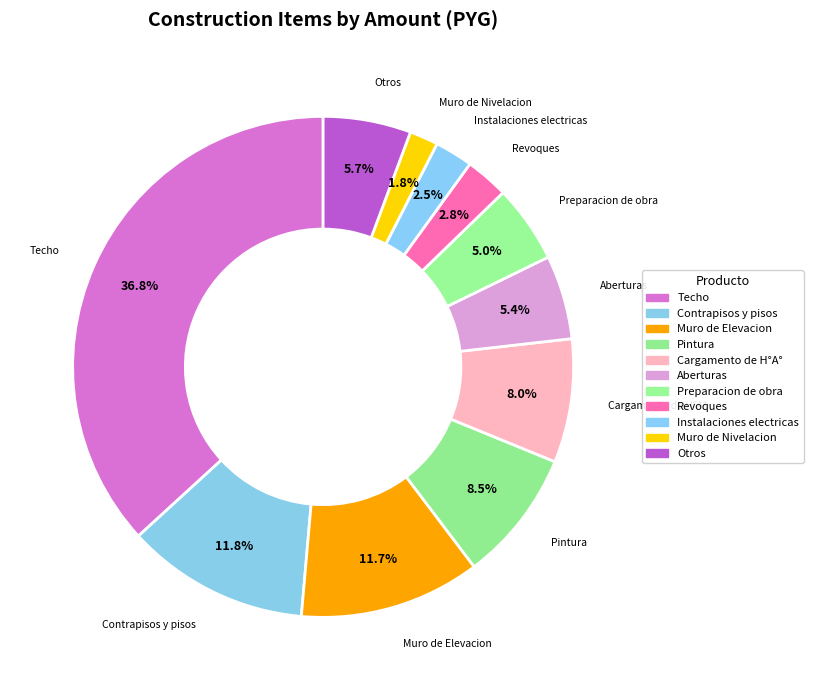

How many slices are in this pie chart?

11